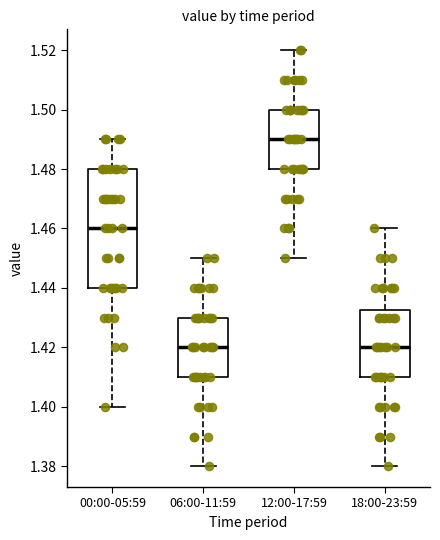

Where does the median line of the box for 12:00-17:59 sit on the y-axis? The values are not printed on the chart, so give them approximately, as read against the axis.

1.490